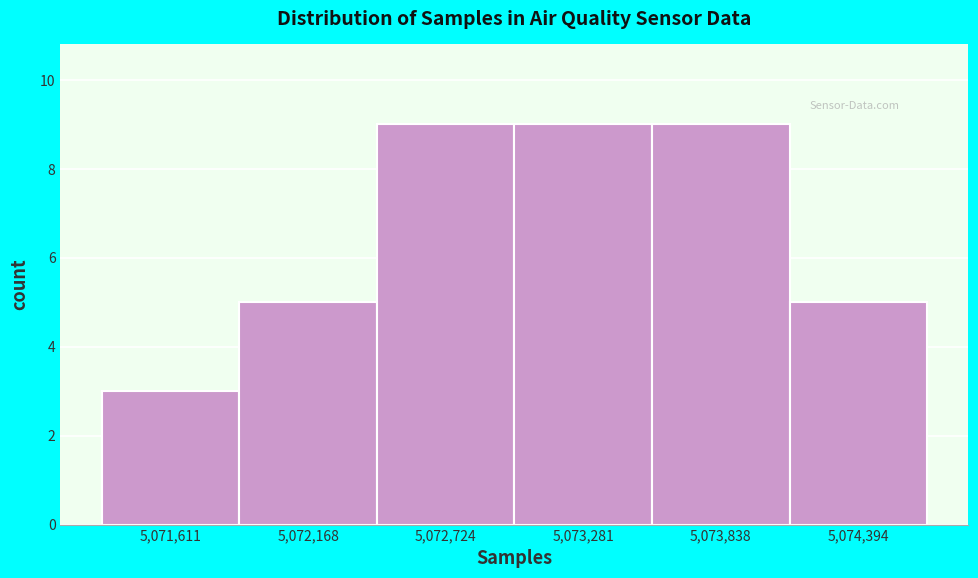

Reading left to right, list every bar in this chart as the range it spans on the x-axis followed by its height. Neither the bar edges nor the heights are printed on the chart, so give them approximately, as read against the axes.

5071300 to 5071900: 3
5071900 to 5072400: 5
5072400 to 5073000: 9
5073000 to 5073600: 9
5073600 to 5074100: 9
5074100 to 5074700: 5